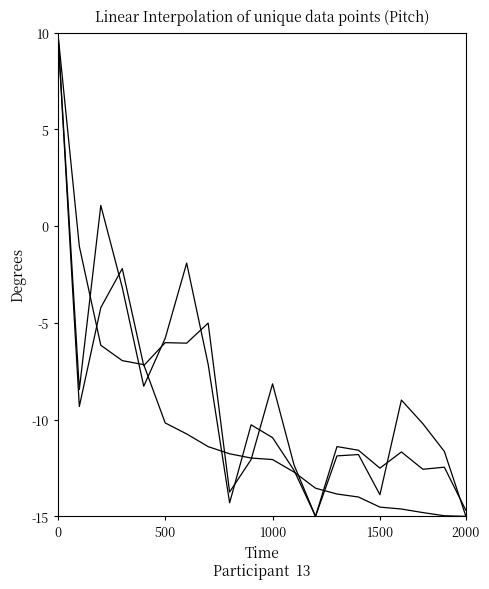

Which category has the lowest value across all series?

12